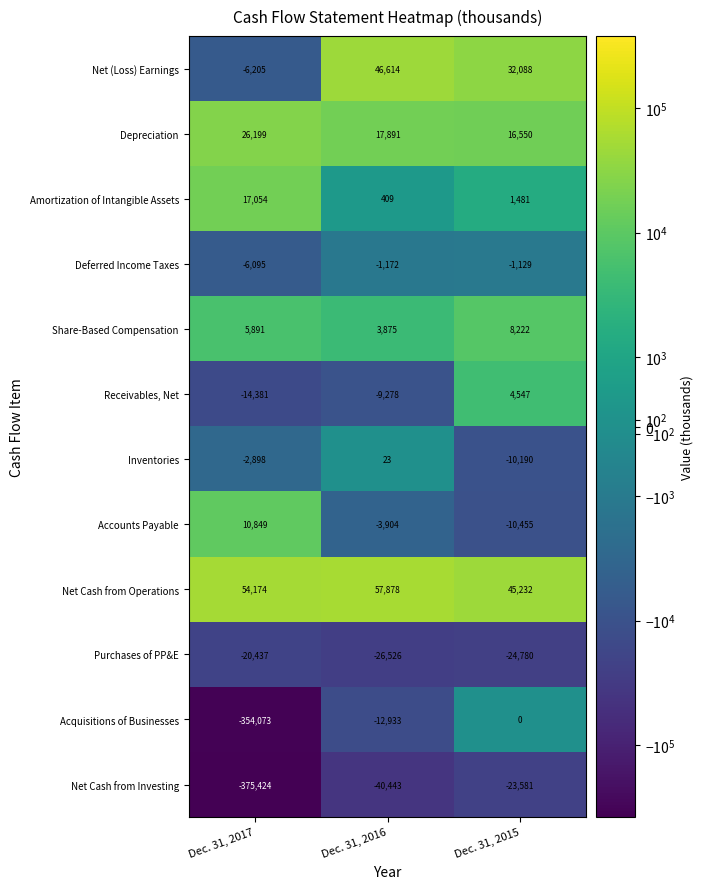

At which label is Depreciation closest to 21374?

Dec. 31, 2016